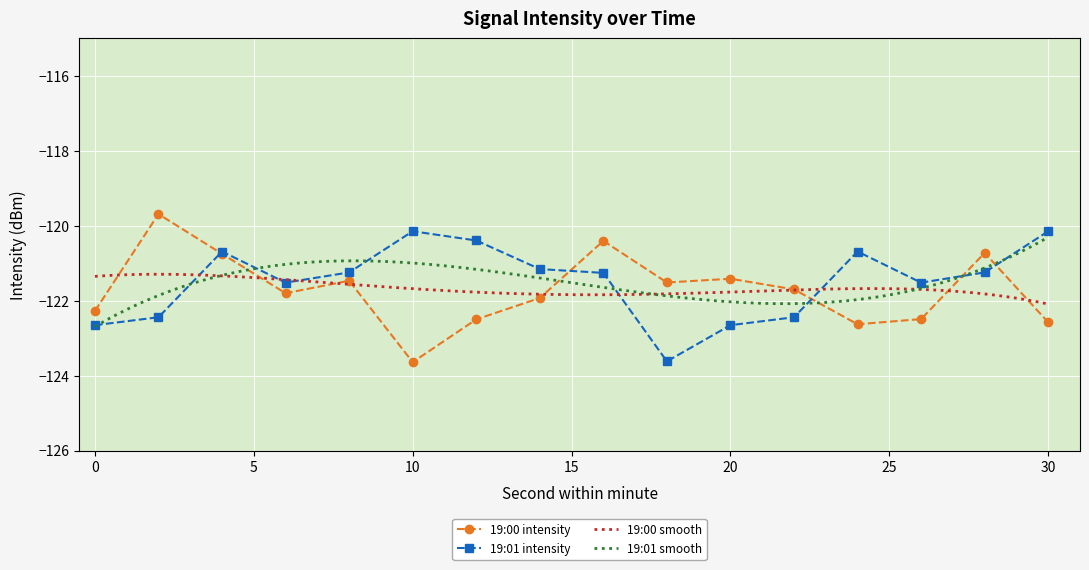

What is the difference between the maximum and minimum values in the 19:00 intensity series?

4.0